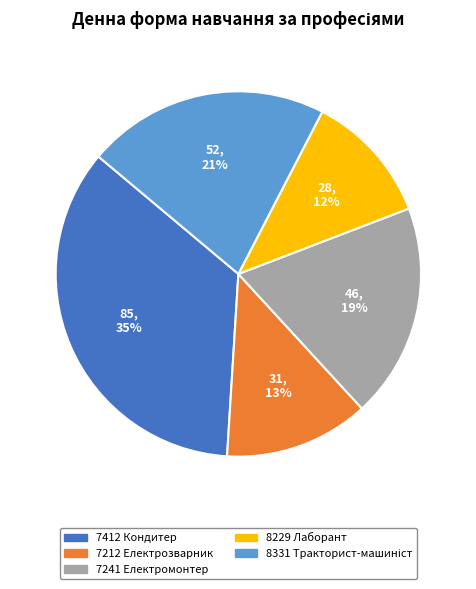

To the nearest percent, what is the average slice percentage?

20%